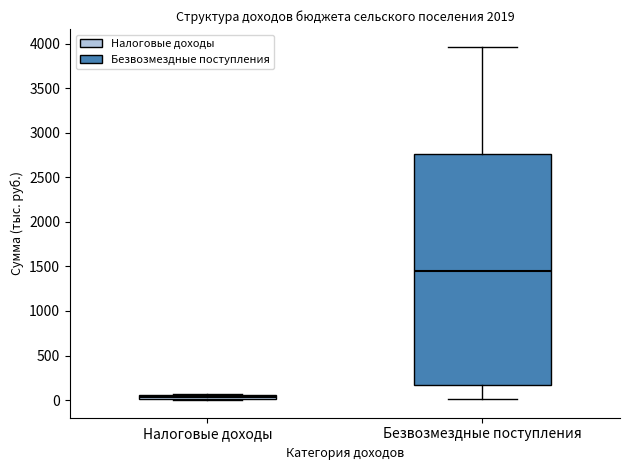

Which box's median line is the lowest?

Налоговые доходы